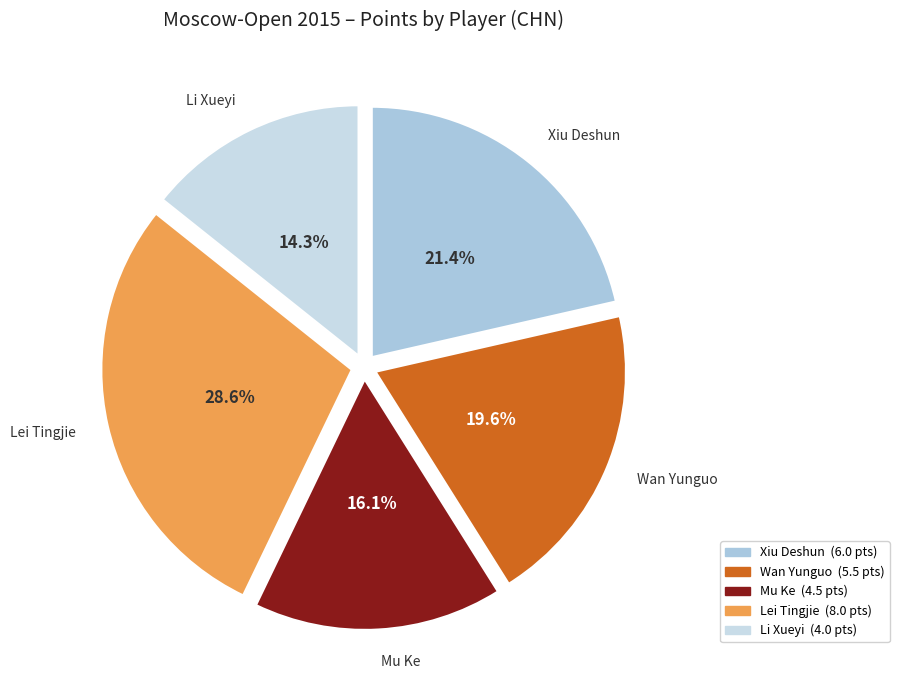

Does Li Xueyi account for over 50% of the chart?

No